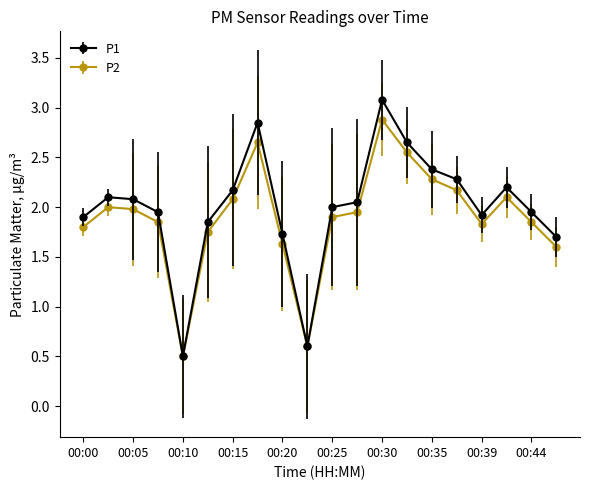

Is this an area chart (filled region under the line)?

No